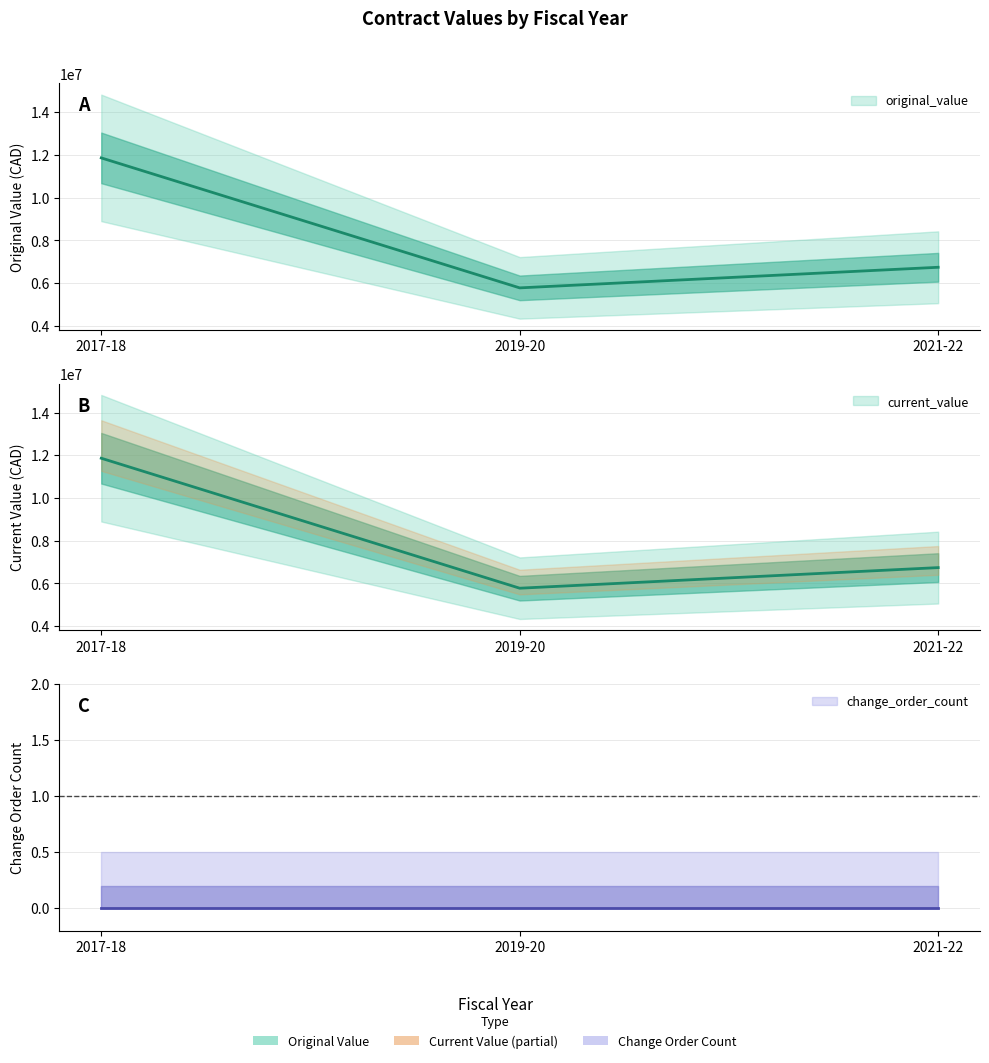

What is the label of the 3rd point from the right?

2017-18